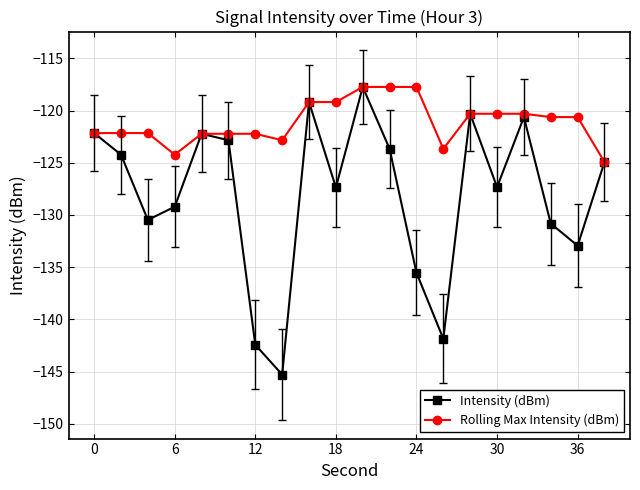

What is the greatest value displayed?

-117.7